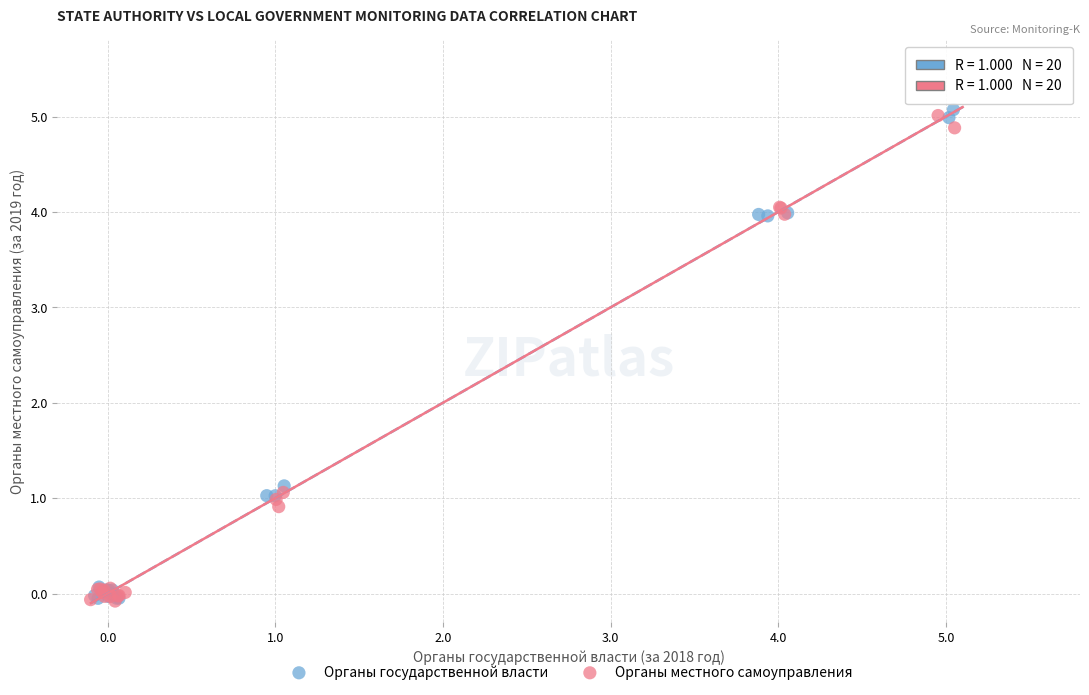

Which series has the widest spread of Y values?

Органы государственной власти